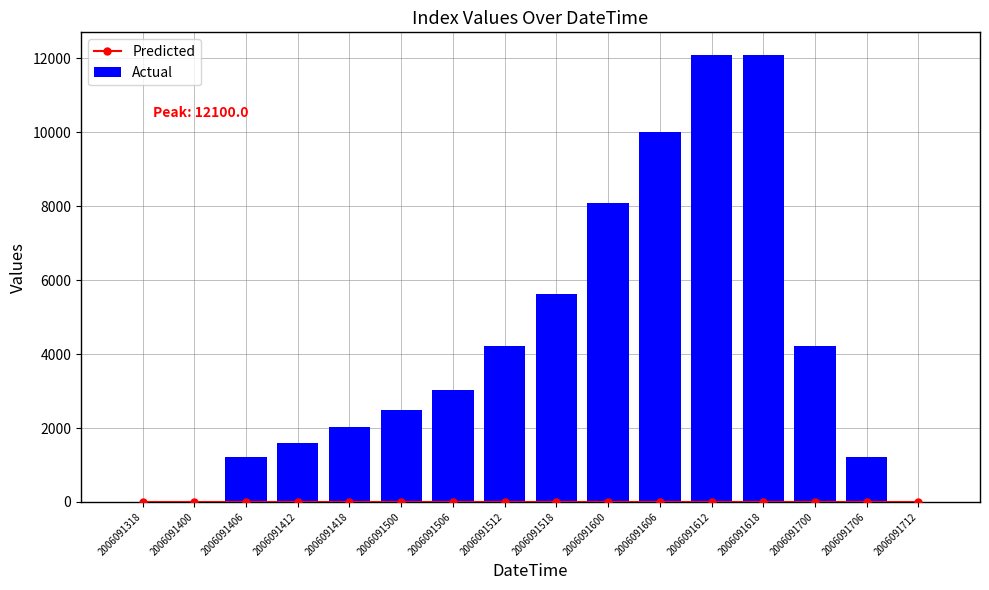

List the labels in order of Predicted value, smallest first.

2006091318, 2006091400, 2006091406, 2006091412, 2006091418, 2006091500, 2006091506, 2006091512, 2006091518, 2006091600, 2006091606, 2006091612, 2006091618, 2006091700, 2006091706, 2006091712